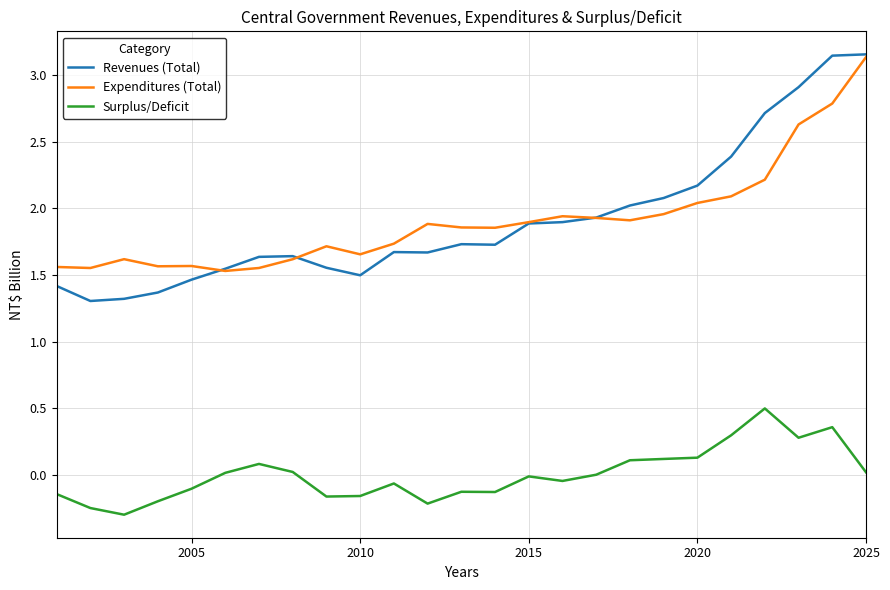

True or false: Surplus/Deficit and Expenditures (Total) intersect in this chart.

False